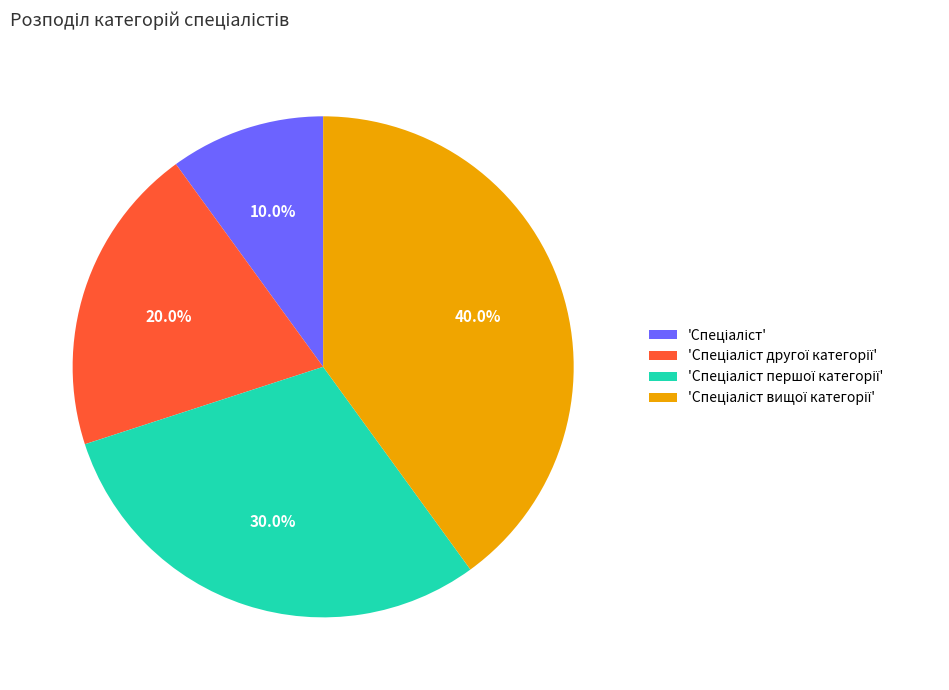

Does any single category account for the majority?

No